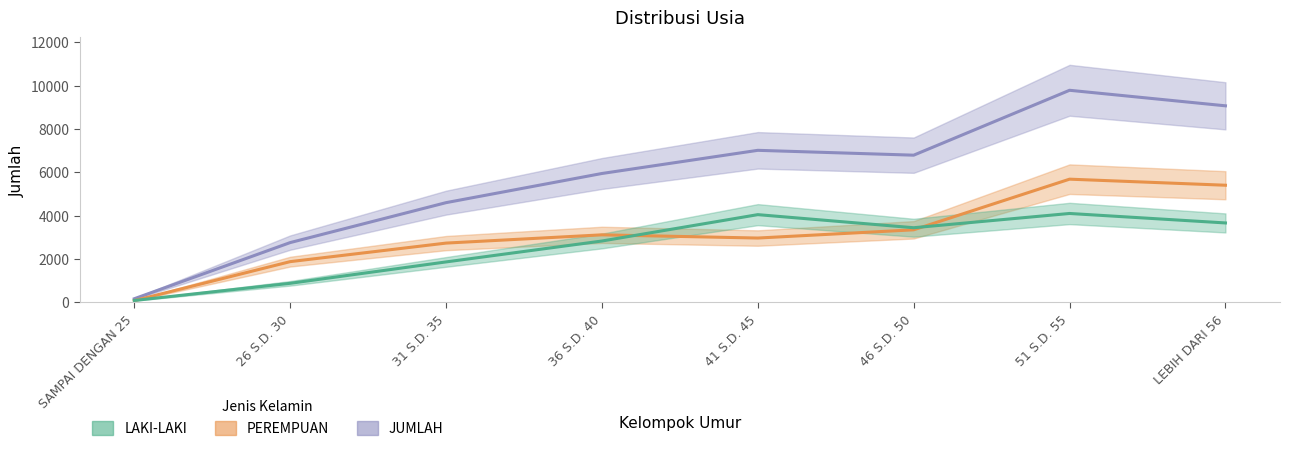

At which label does LAKI-LAKI first exceed 3444?

41 S.D. 45